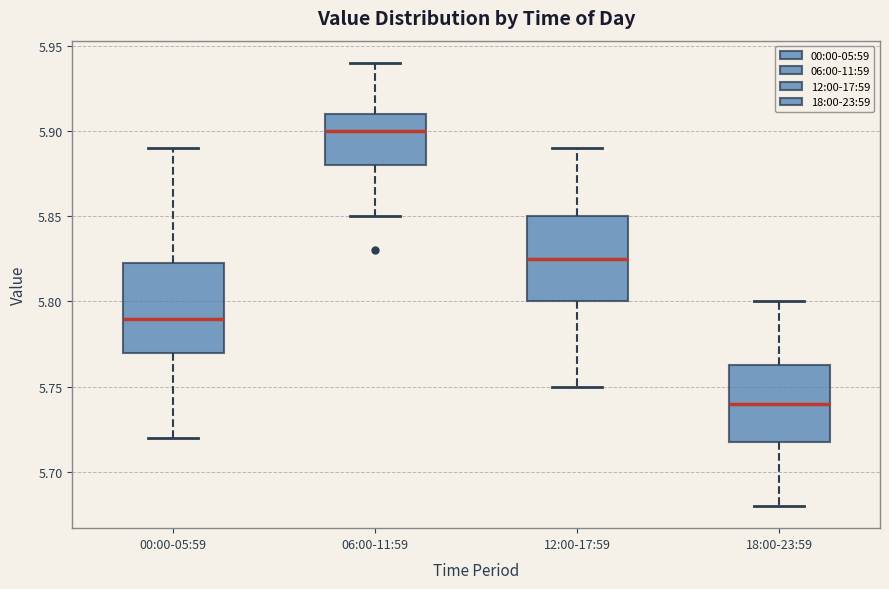

Reading left to right, transcribe this box plot: for each box, give where its median line is, the range the box spans, and where its two whiskers end, as read against the y-axis. The values are not printed on the chart, so give them approximately, as read against the axis.

00:00-05:59: median 5.790, box 5.770 to 5.825, whiskers 5.720 to 5.890
06:00-11:59: median 5.900, box 5.880 to 5.910, whiskers 5.850 to 5.940
12:00-17:59: median 5.825, box 5.800 to 5.850, whiskers 5.750 to 5.890
18:00-23:59: median 5.740, box 5.720 to 5.765, whiskers 5.680 to 5.800